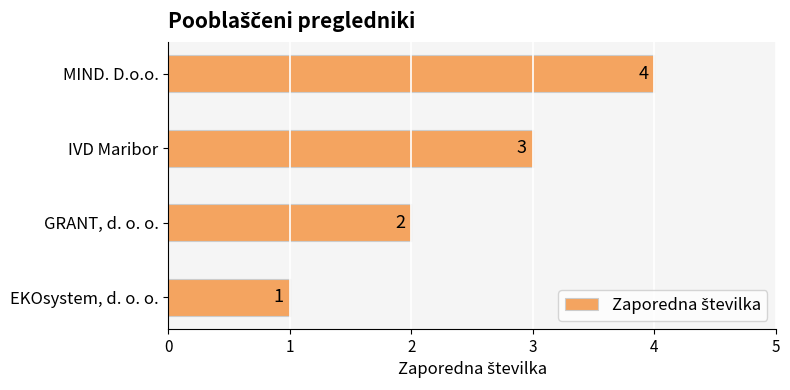

How many data points are less than 3?

2